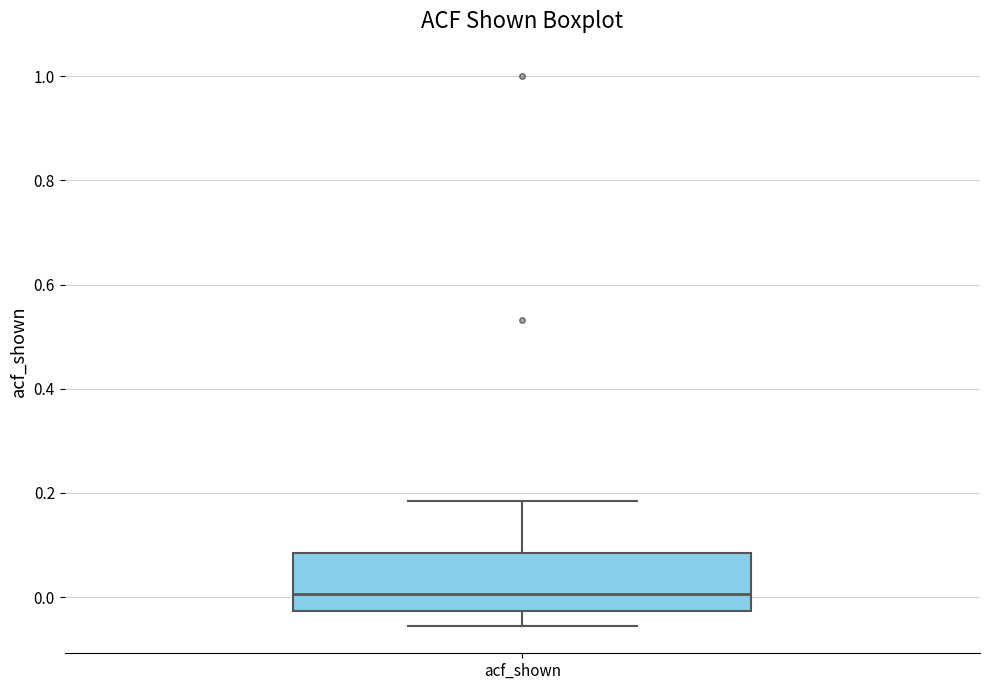

Where does the lower whisker of the box for acf_shown end on the y-axis? The values are not printed on the chart, so give them approximately, as read against the axis.

-0.06